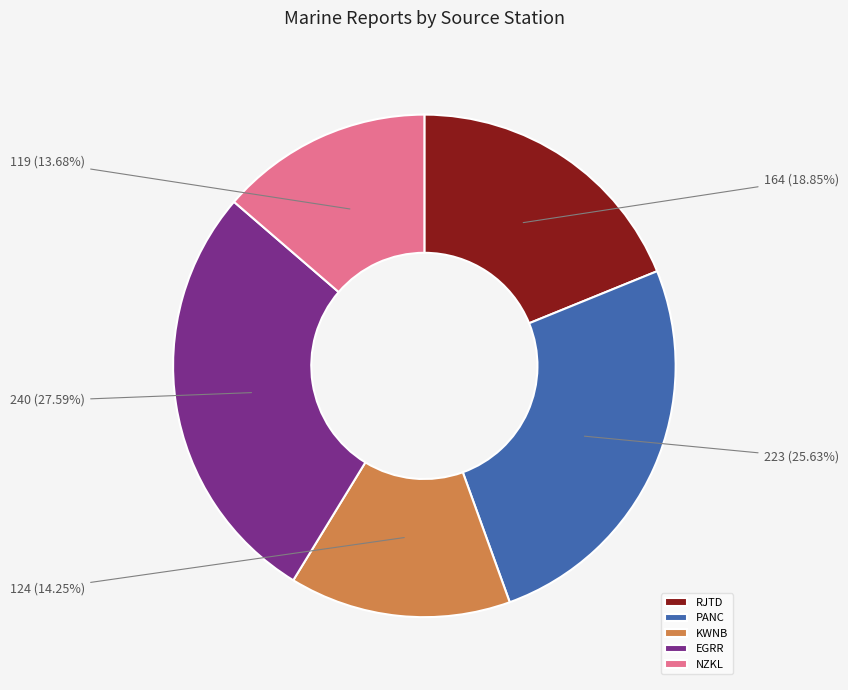

The PANC slice represents 26% of the pie. True or false?

True